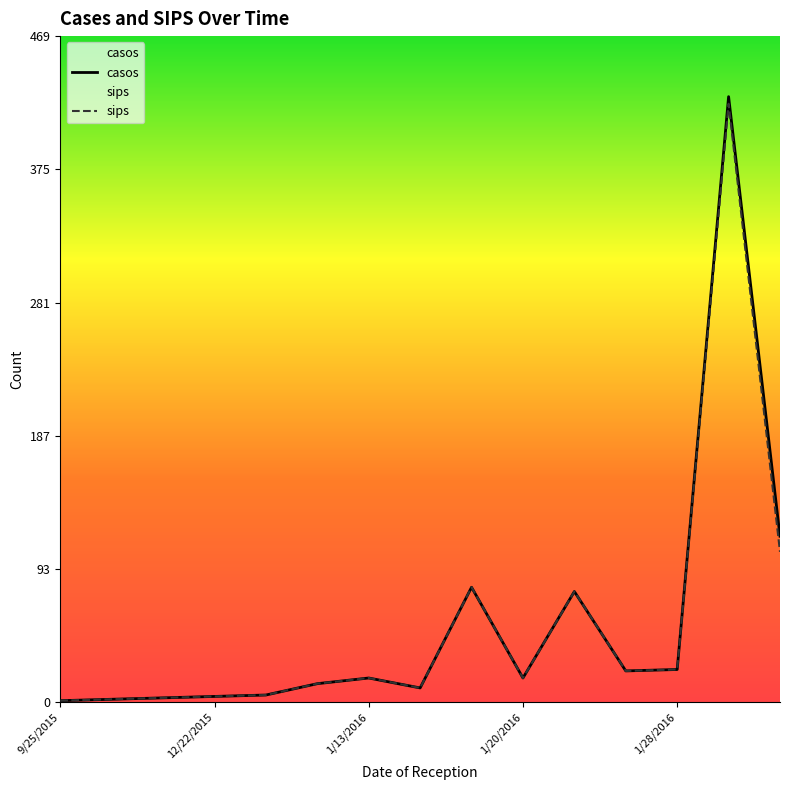

Does the chart display data point markers on the line(s)?

No